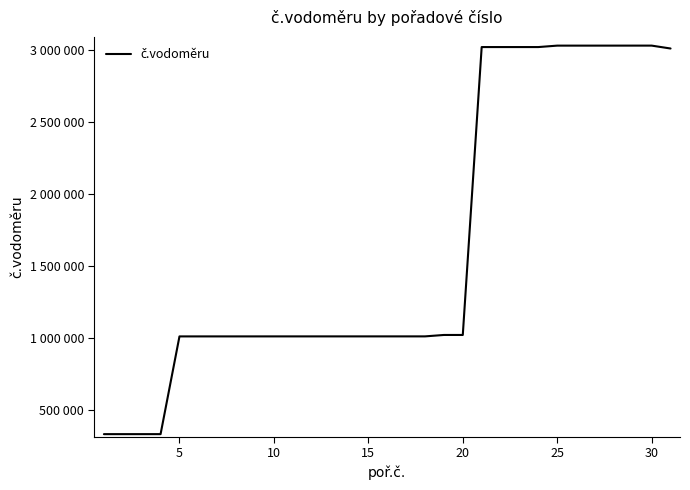

Does the chart display data point markers on the line(s)?

No